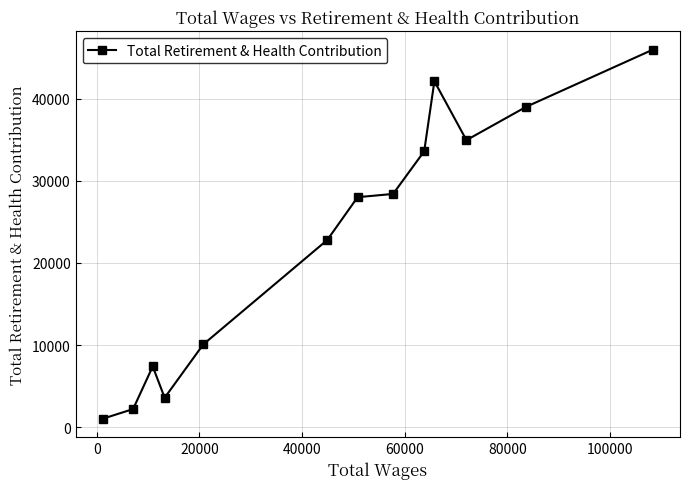

How many lines are shown in the chart?

1